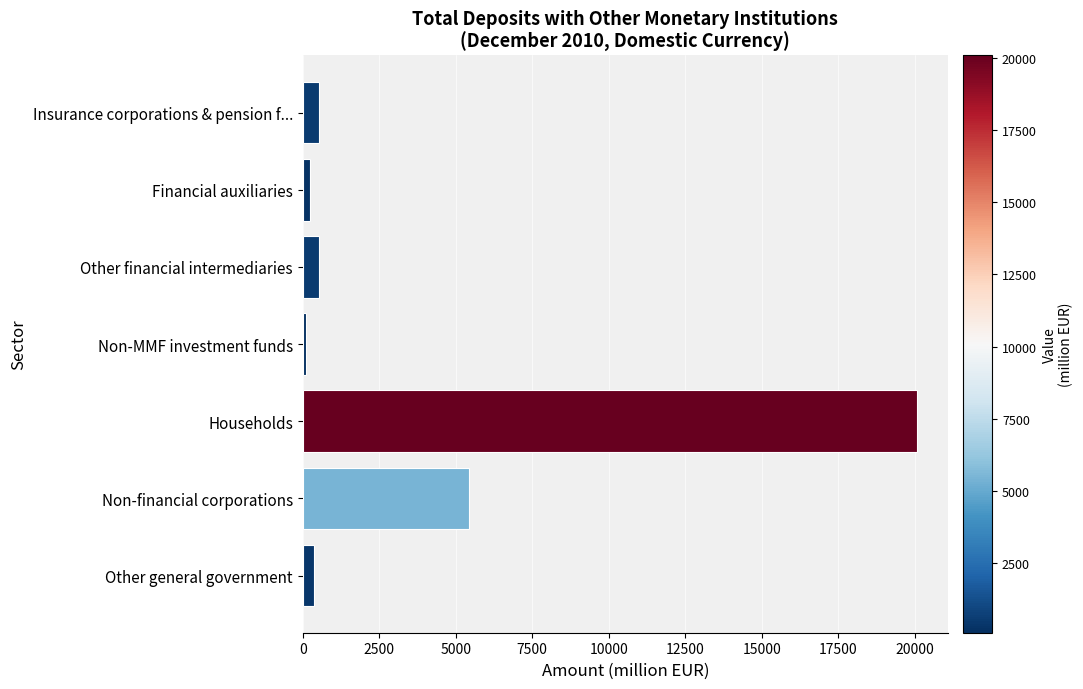

Where is the data nearest to the value 10088?

Non-financial corporations